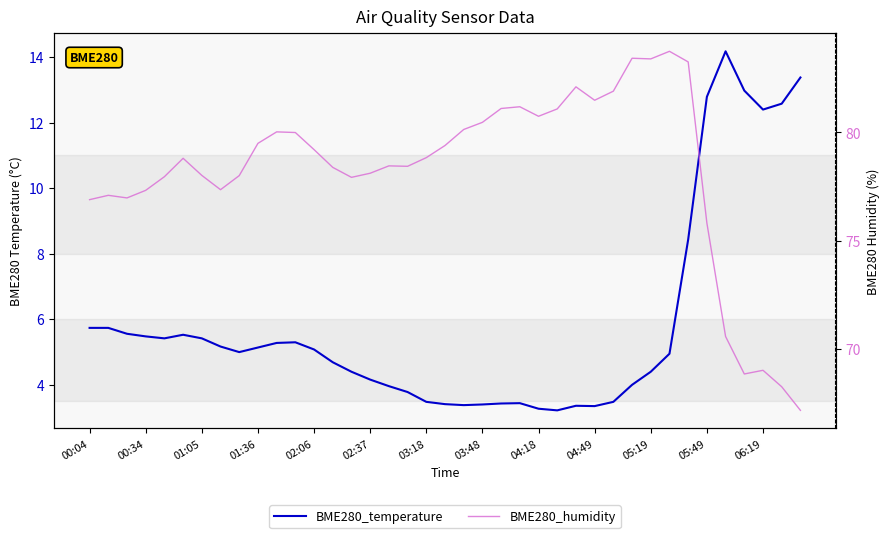

What are all the series names shown in the legend?

BME280_temperature, BME280_humidity